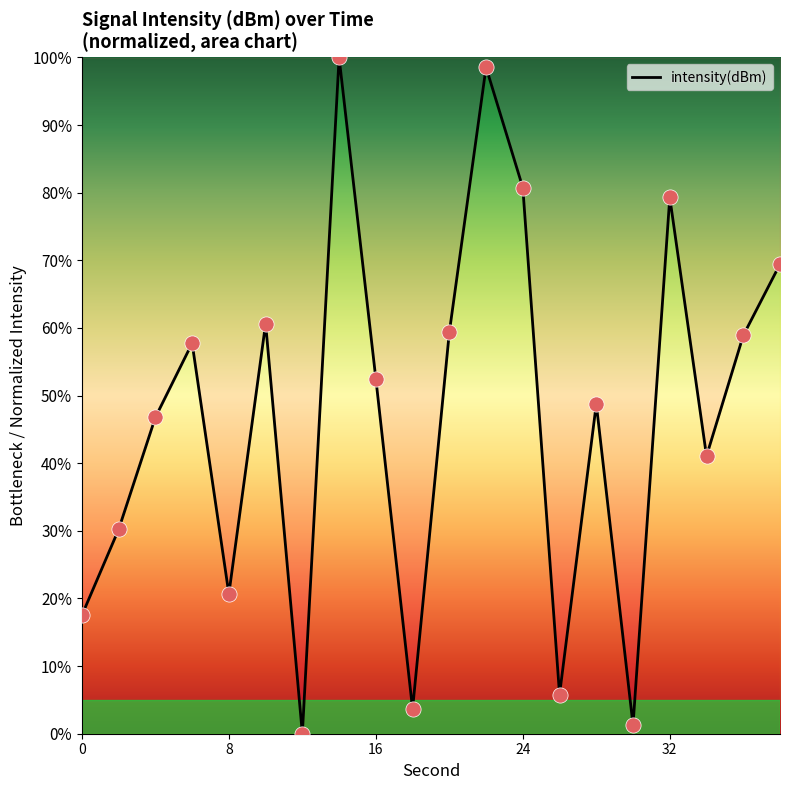

What is the difference between the maximum and minimum values?

100.0